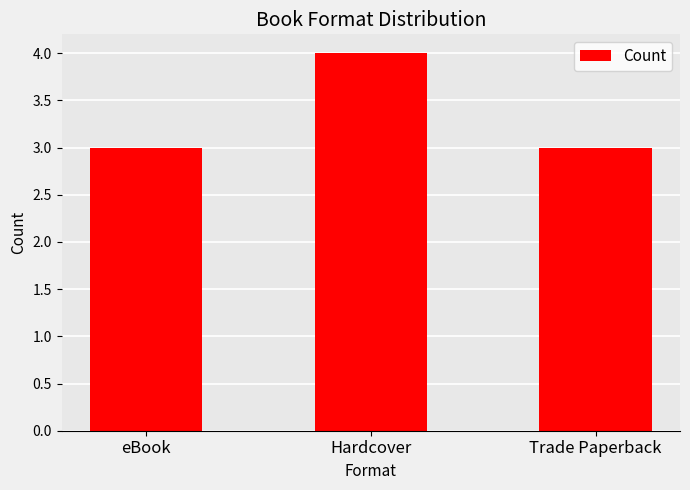

True or false: the data shows 2 at eBook.

False